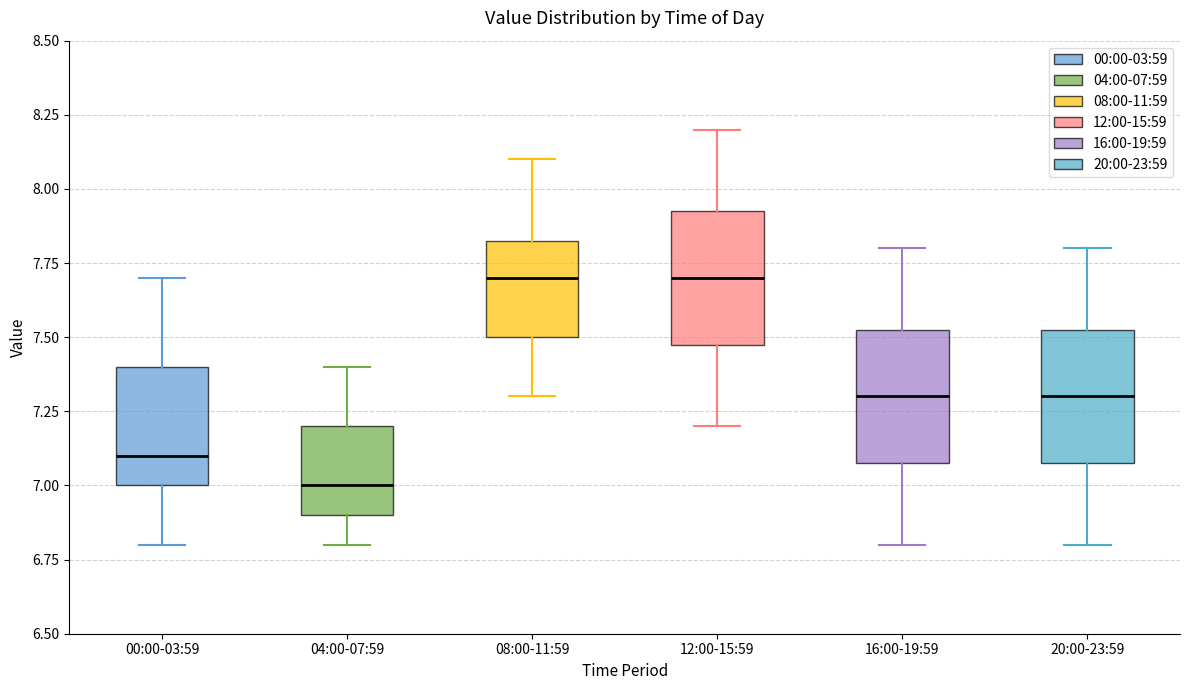

Where is the lower edge of the box for 20:00-23:59 on the y-axis? The values are not printed on the chart, so give them approximately, as read against the axis.

7.10